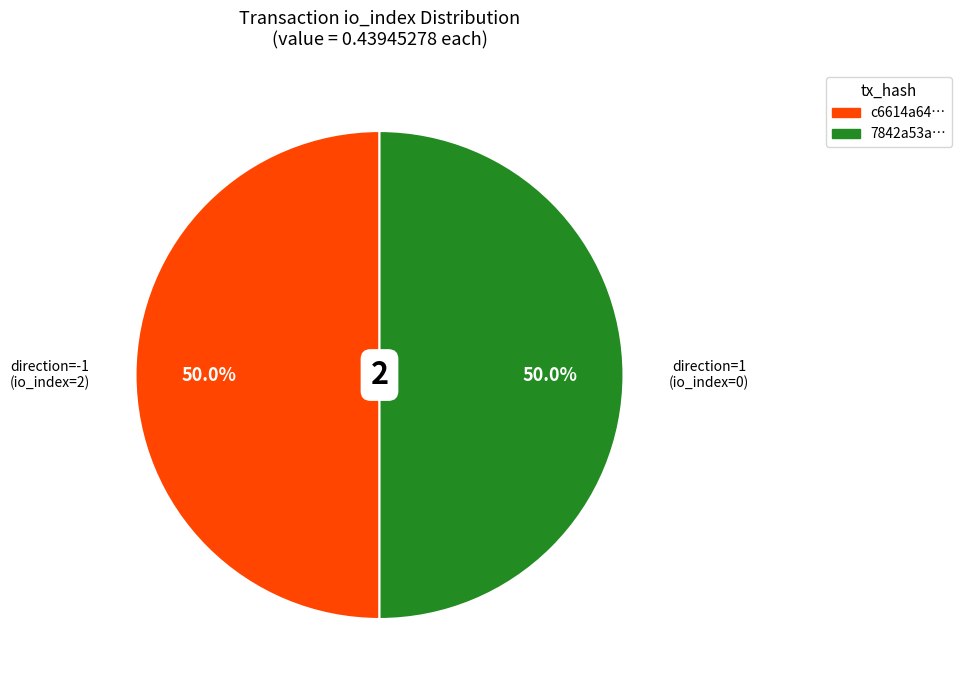

What is the ratio of the value at c6614a64… to the value at 7842a53a…?

1.0